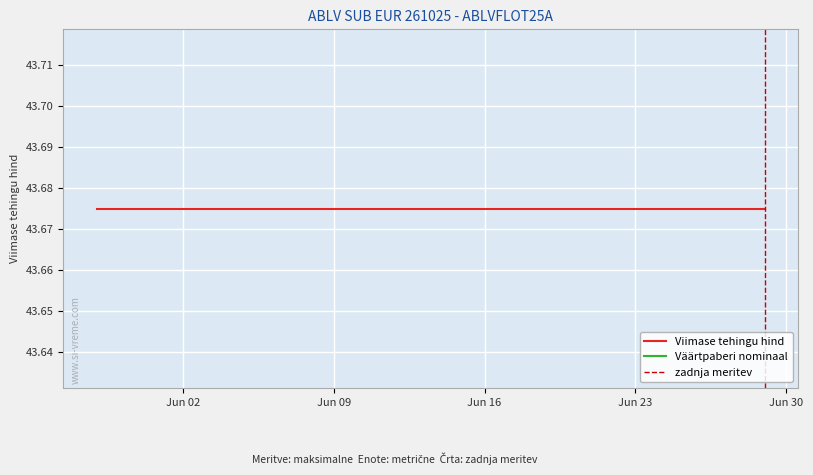

The Väärtpaberi nominaal series shows 0.0 at 2020-06-17. True or false?

True